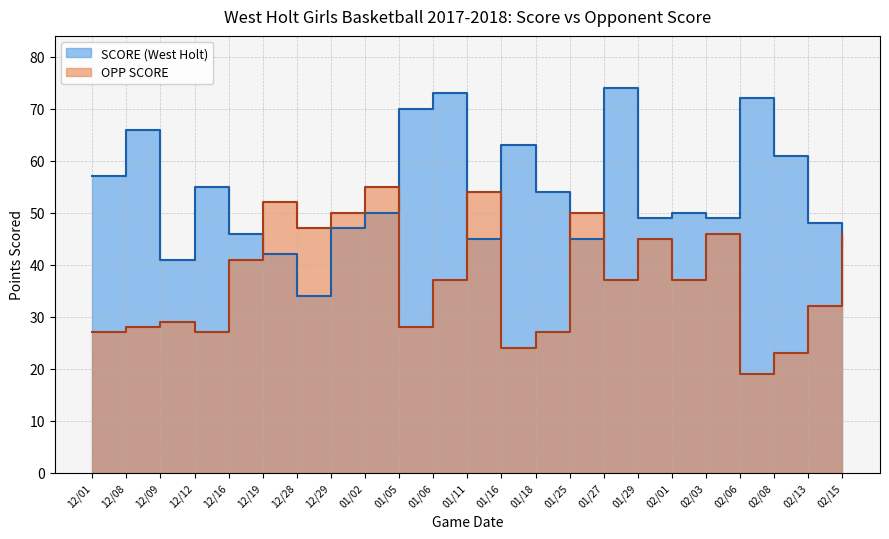

How many values in the SCORE (West Holt) series are below 50?

11